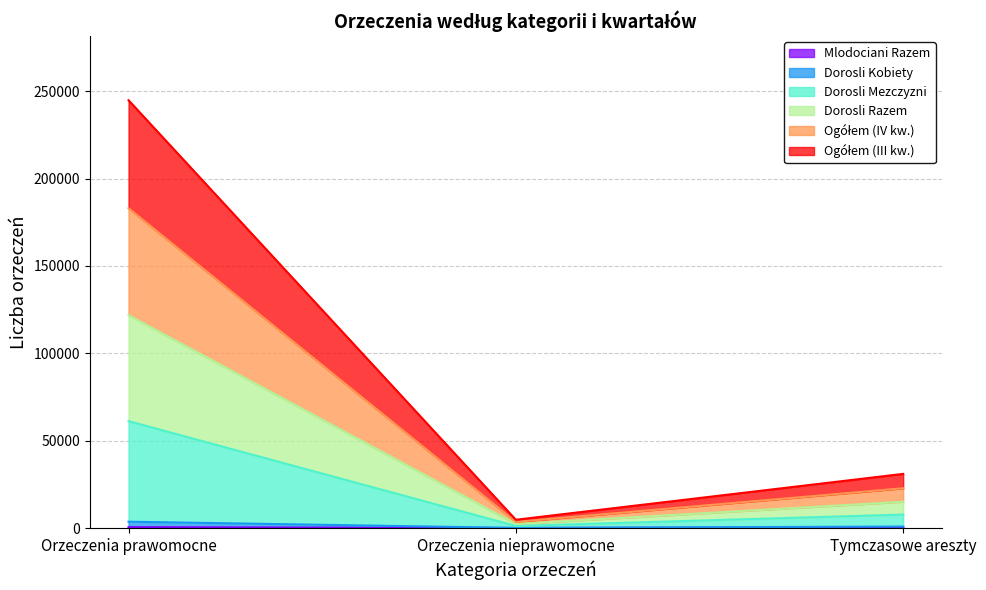

What is the total value across all series at Orzeczenia nieprawomocne?

4759